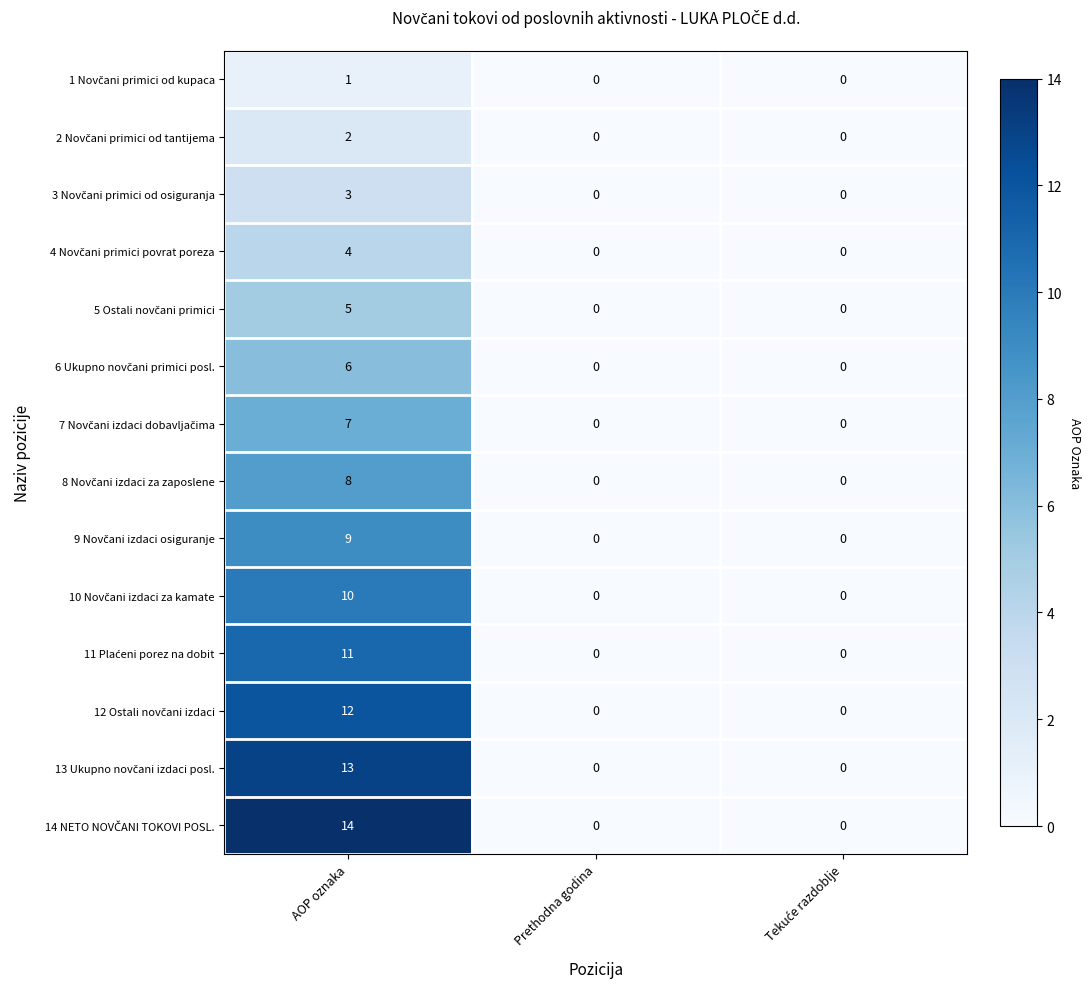

At which category is the sum across all series the highest?

AOP oznaka